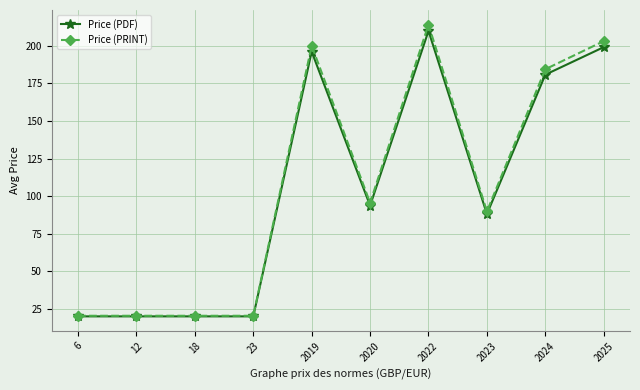

At which label is Price (PRINT) closest to 117?

2020